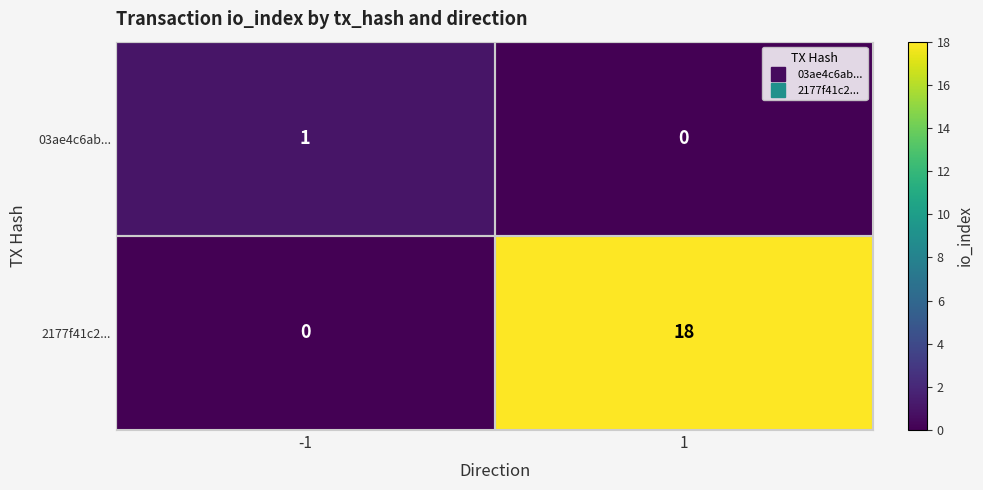

What value does the 2177f41c2... series have at 1, to the nearest 10?

20